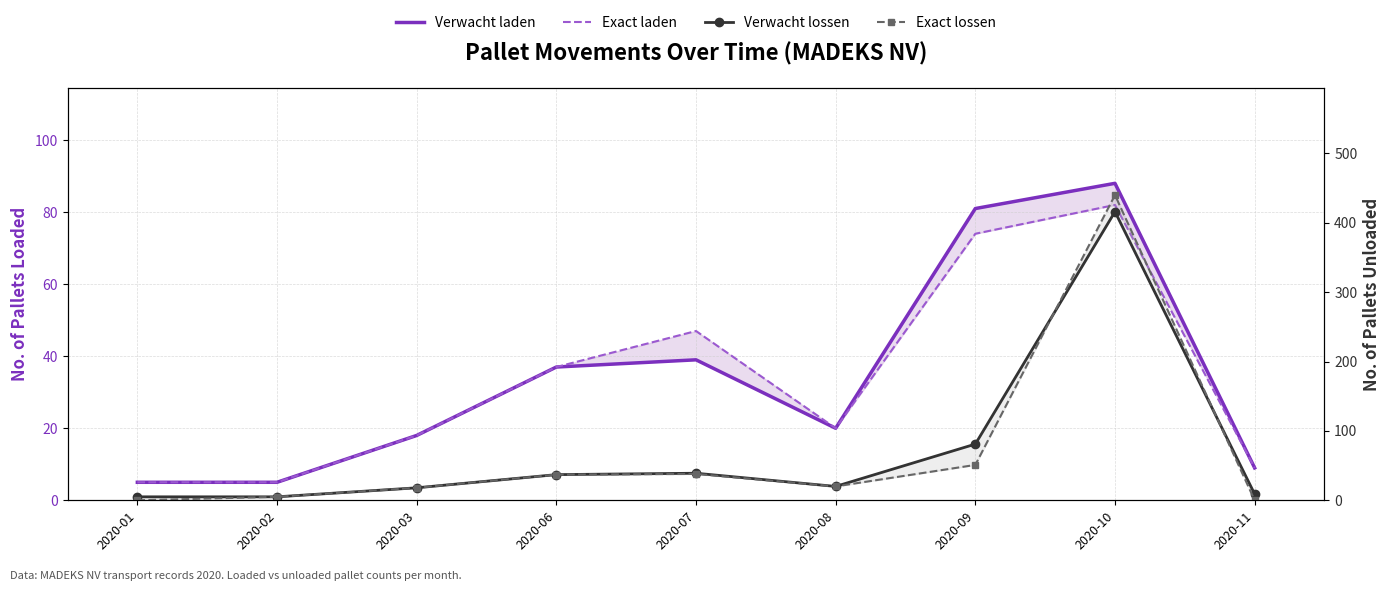

What is the value of the Verwacht lossen point at the 8th from the left?

416